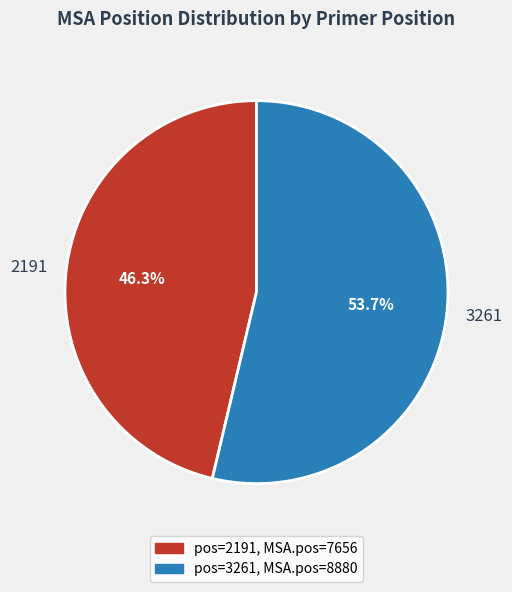

What percentage is the 3261 slice, to the nearest percent?

54%